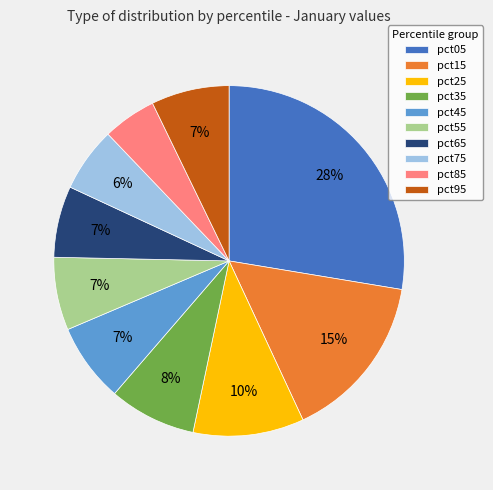

Do pct55 and pct05 together represent more than half of the pie?

No